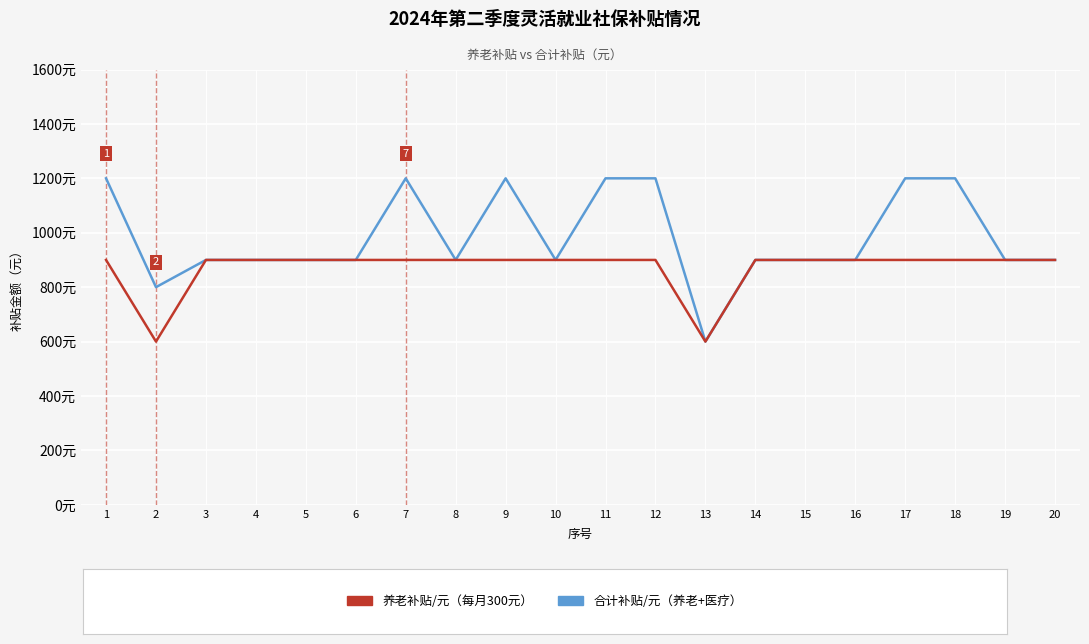

Does the chart display data point markers on the line(s)?

No